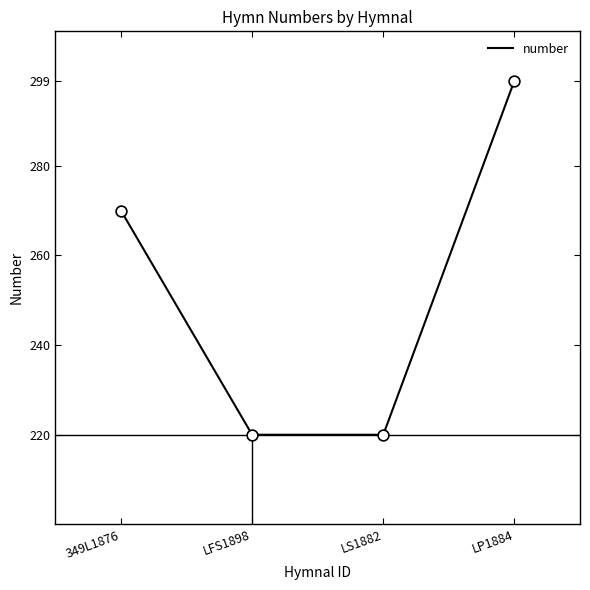

What is the change in value from LS1882 to LP1884?

+79